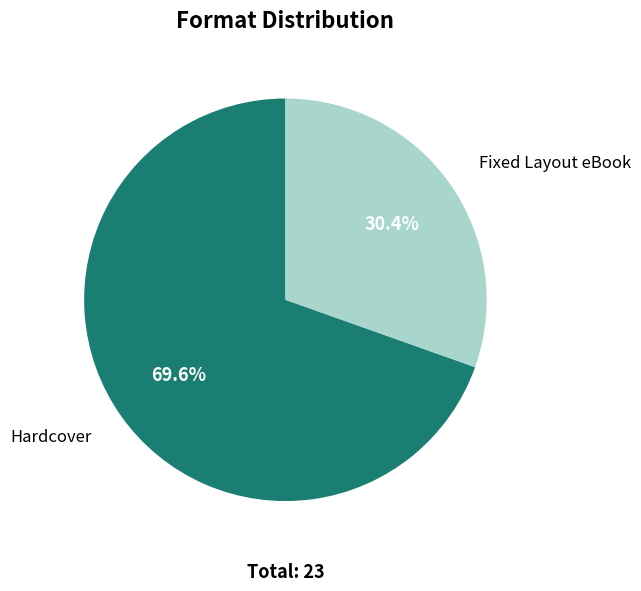

To the nearest percent, what is the combined percentage of Fixed Layout eBook and Hardcover?

100%